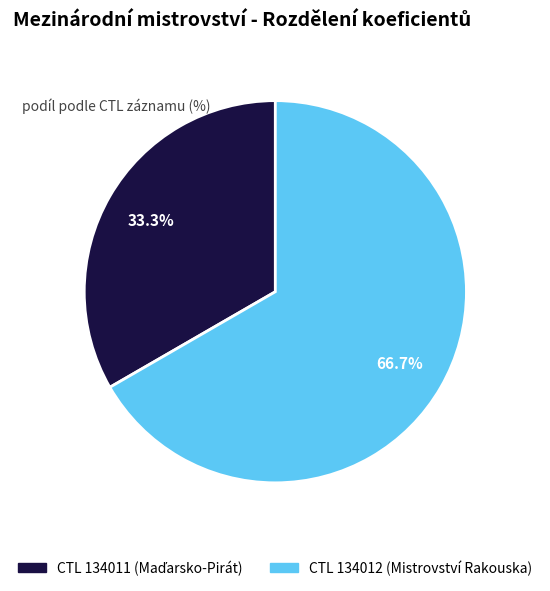

Is there a majority slice in this chart?

Yes